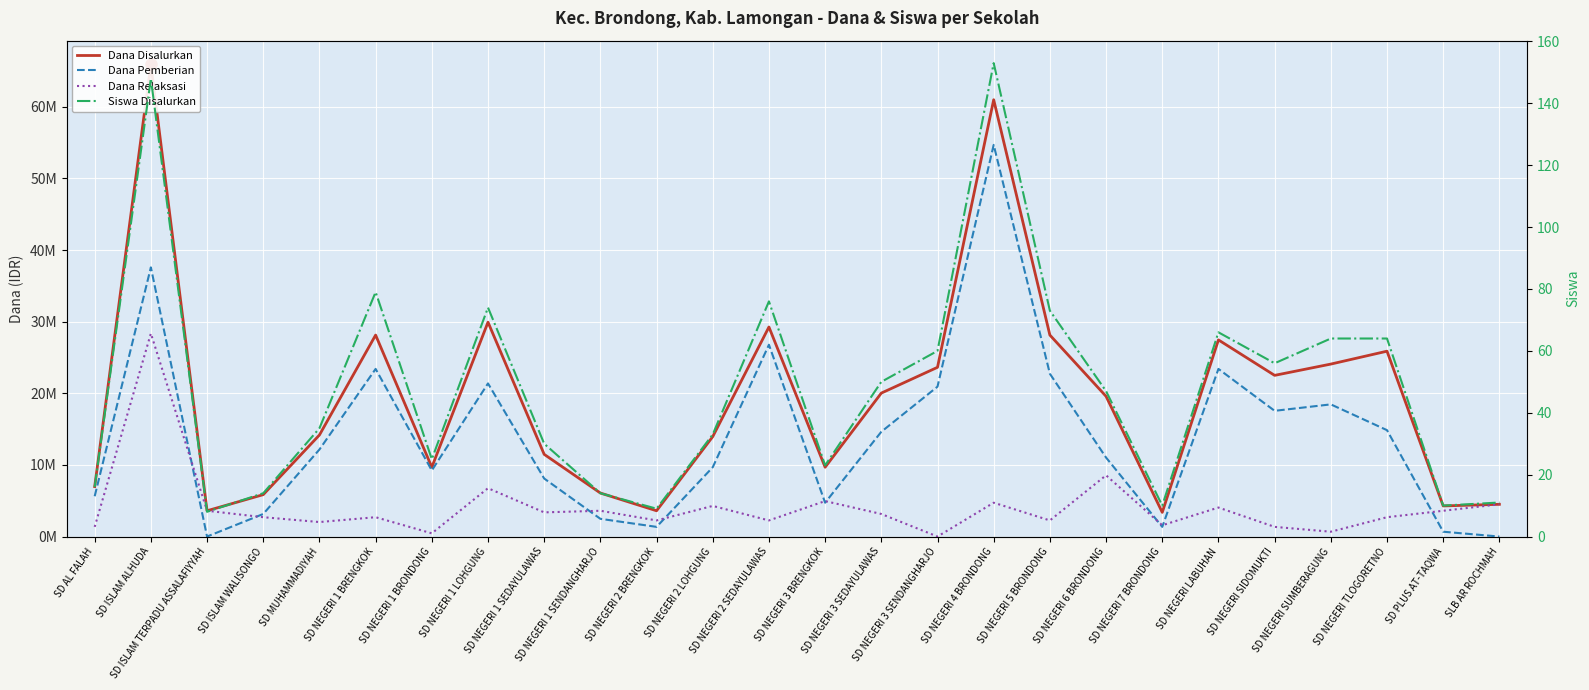

How many interior local peaks does the Siswa Disalurkan series have?

6